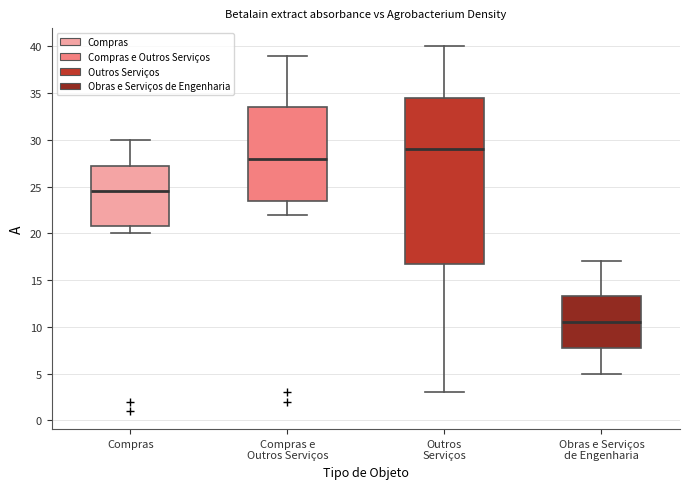

Which box's median line is the lowest?

Obras e Serviços de Engenharia